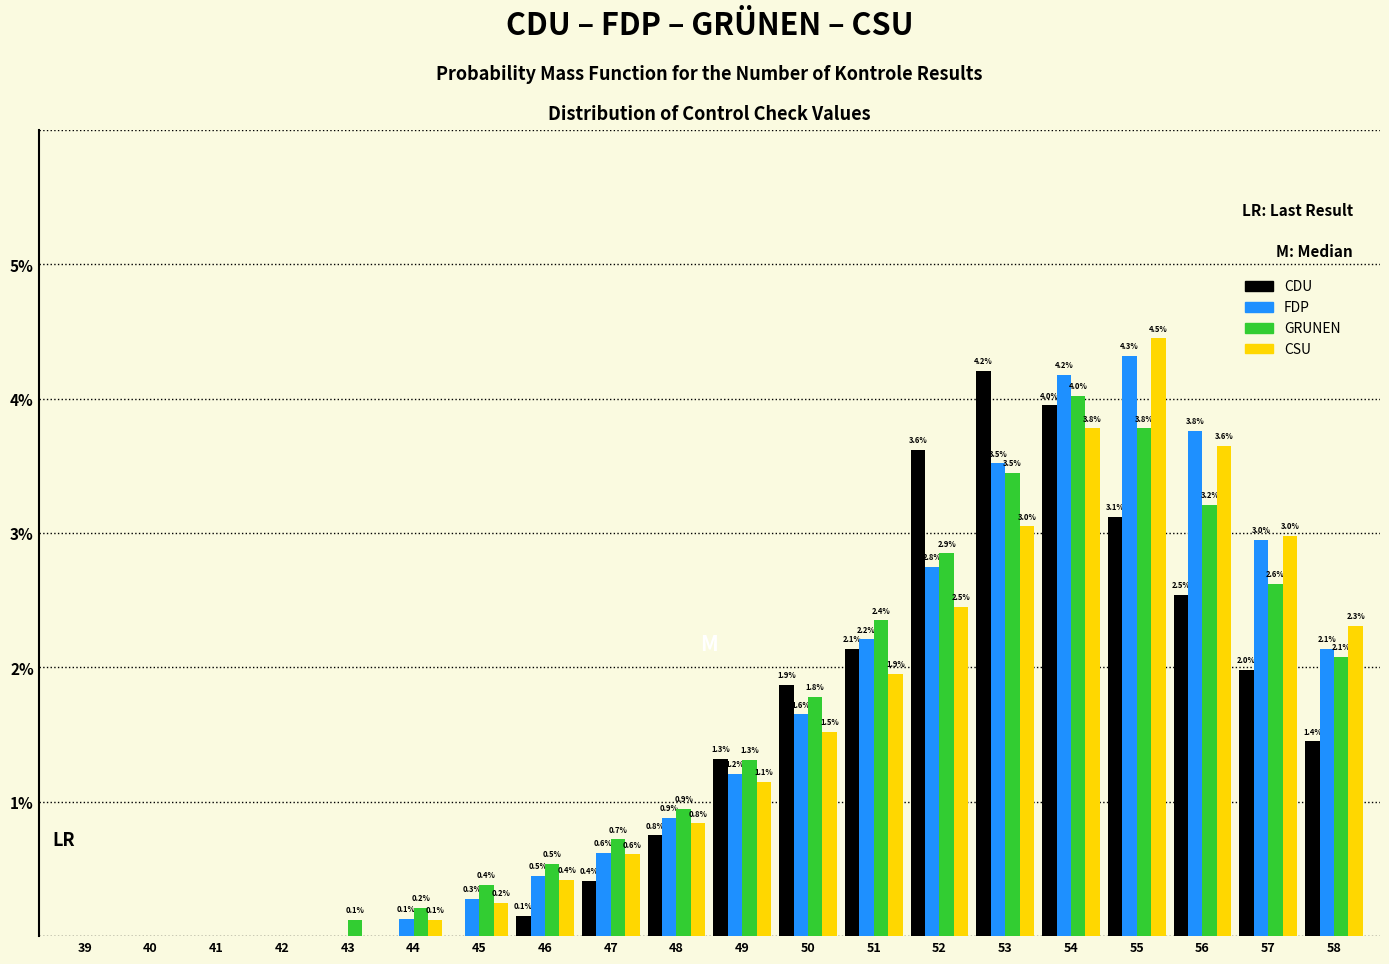

Which series changed the most between 46 and 54?

CDU